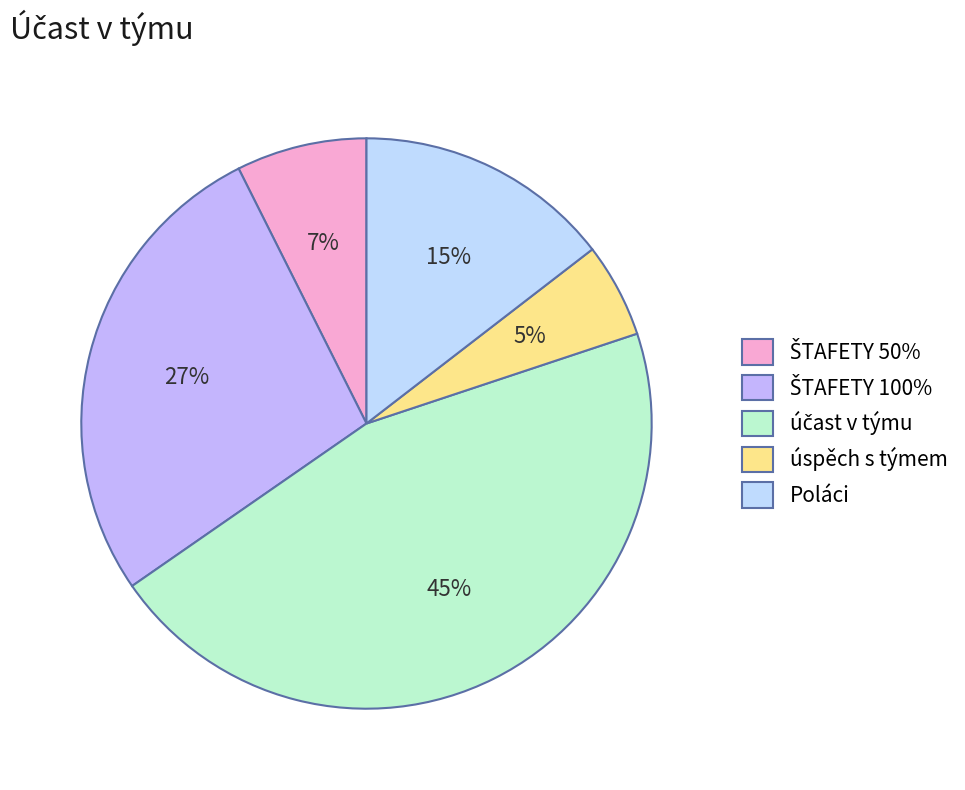

What is the smallest slice in the pie chart?

úspěch s týmem